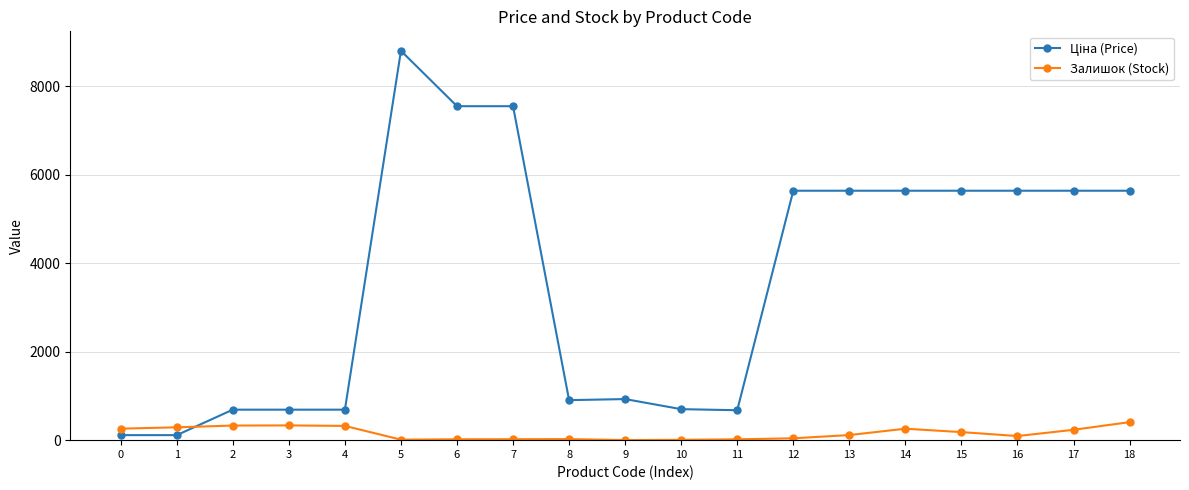

What is the difference between the second highest and second lowest values in the Залишок (Stock) series?

325.0